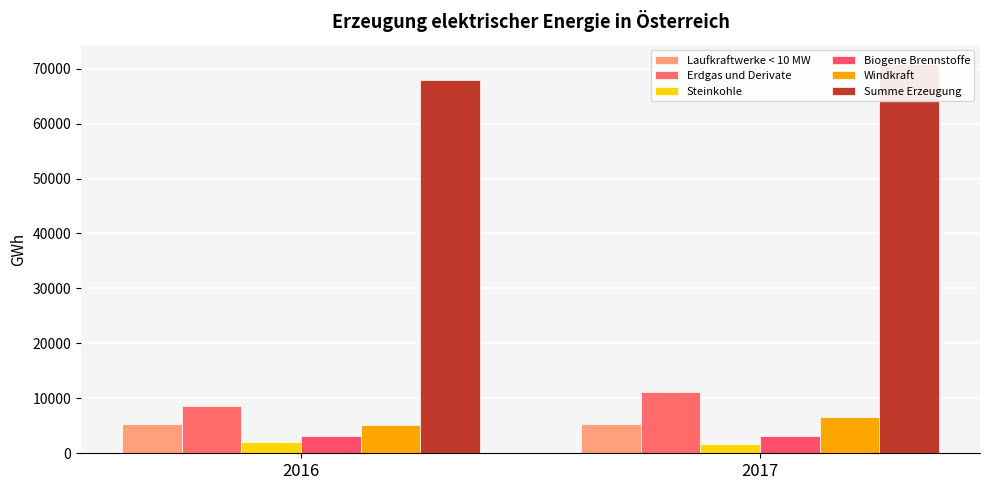

What is the value of the Laufkraftwerke < 10 MW bar at the 2nd from the left?

5242.5